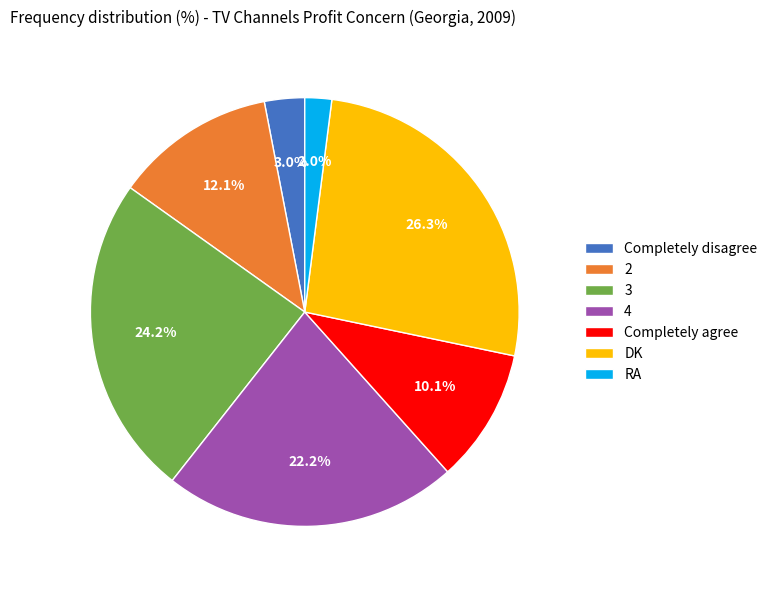

Combined, do Completely disagree and DK account for over 50%?

No